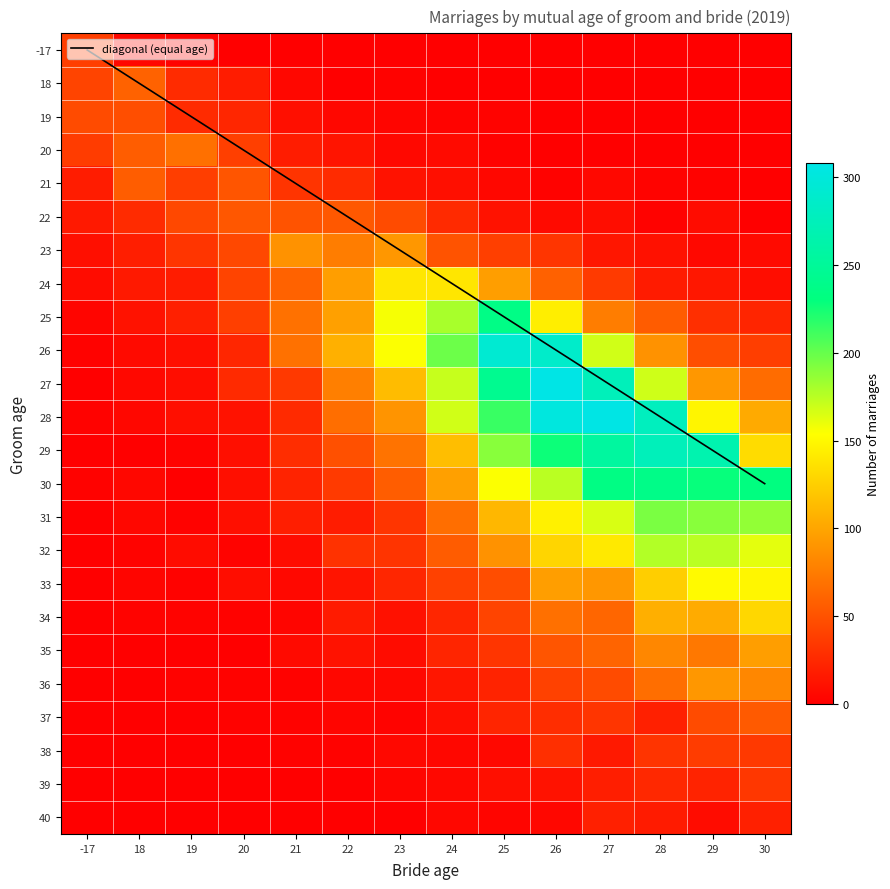

At which label does 24 first exceed 42?

21